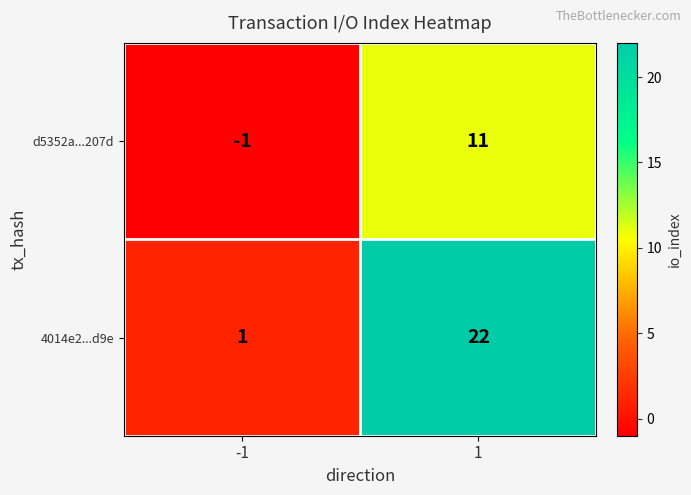

What is the sum of all 4014e2...d9e values?

23